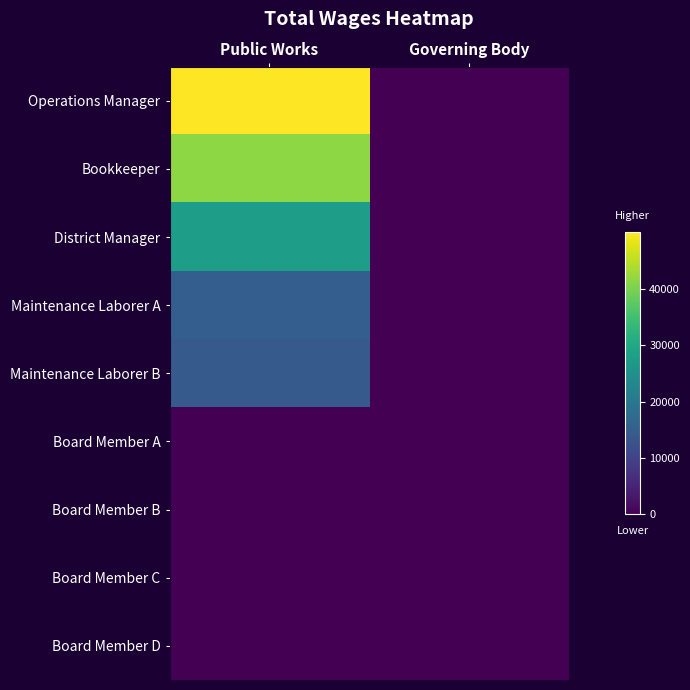

Reading left to right, what are all the values shown in this chart?

Operations Manager: Public Works=49988	Governing Body=0
Bookkeeper: Public Works=41457	Governing Body=0
District Manager: Public Works=27759	Governing Body=0
Maintenance Laborer A: Public Works=14921	Governing Body=0
Maintenance Laborer B: Public Works=14063	Governing Body=0
Board Member A: Public Works=0	Governing Body=0
Board Member B: Public Works=0	Governing Body=0
Board Member C: Public Works=0	Governing Body=0
Board Member D: Public Works=0	Governing Body=0